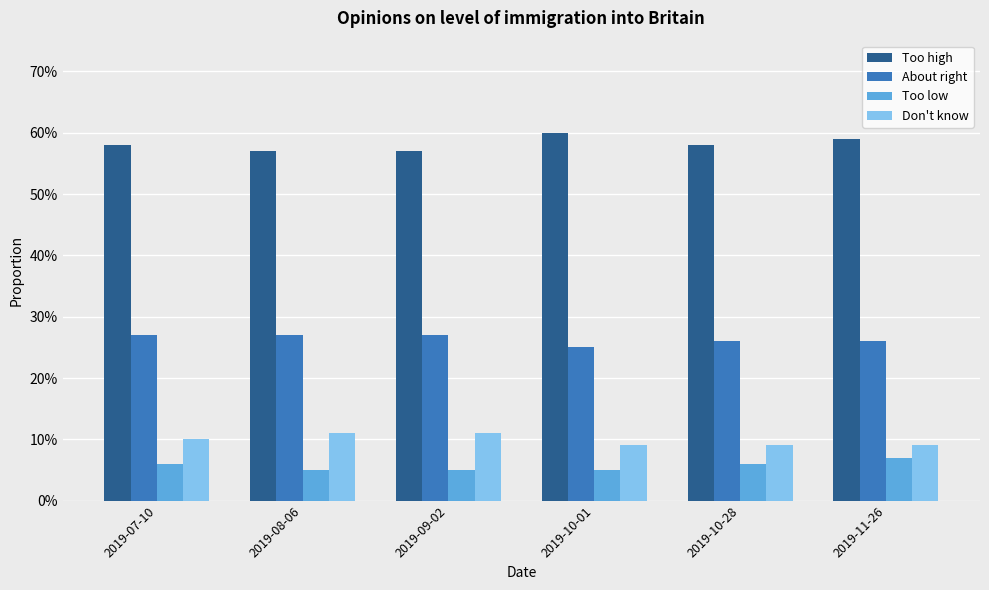

Does the chart contain stacked bars?

No